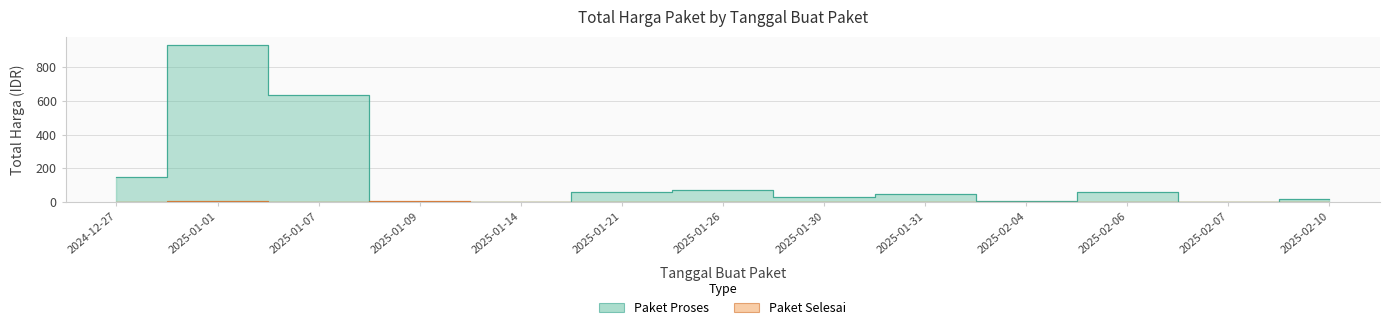

True or false: Paket Proses and Paket Selesai cross at least once.

True